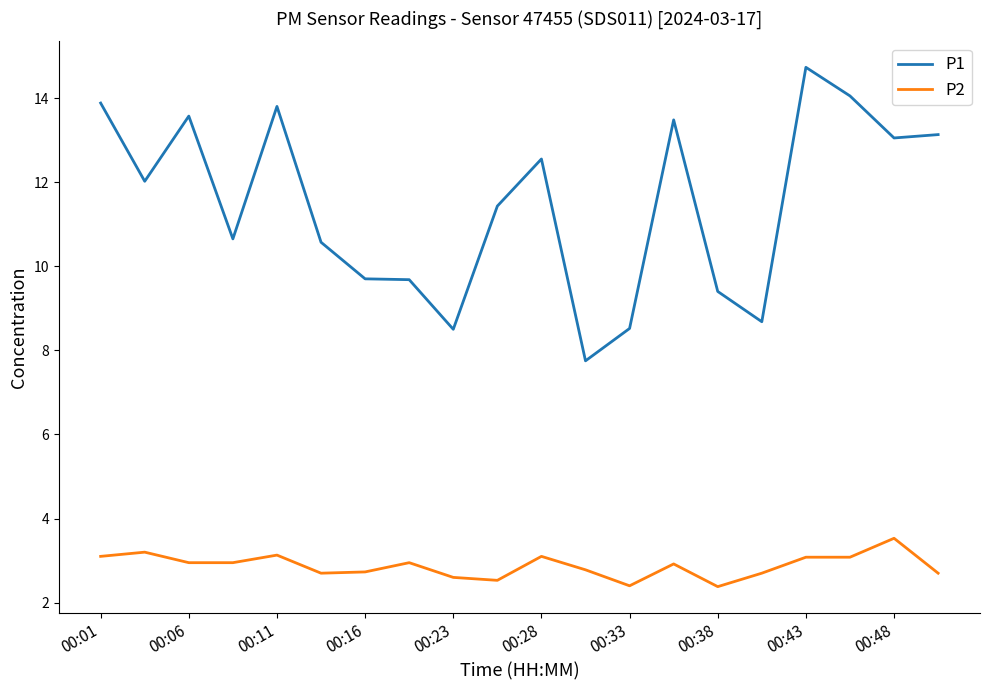

What is the difference between the maximum and minimum values in the P1 series?

7.0